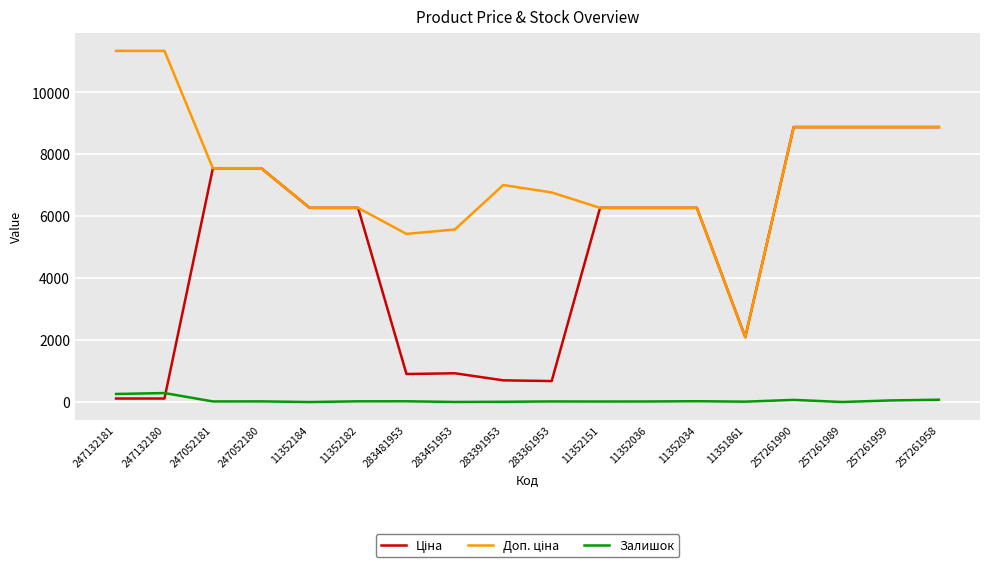

The Залишок series shows 24.0 at 283481953. True or false?

True